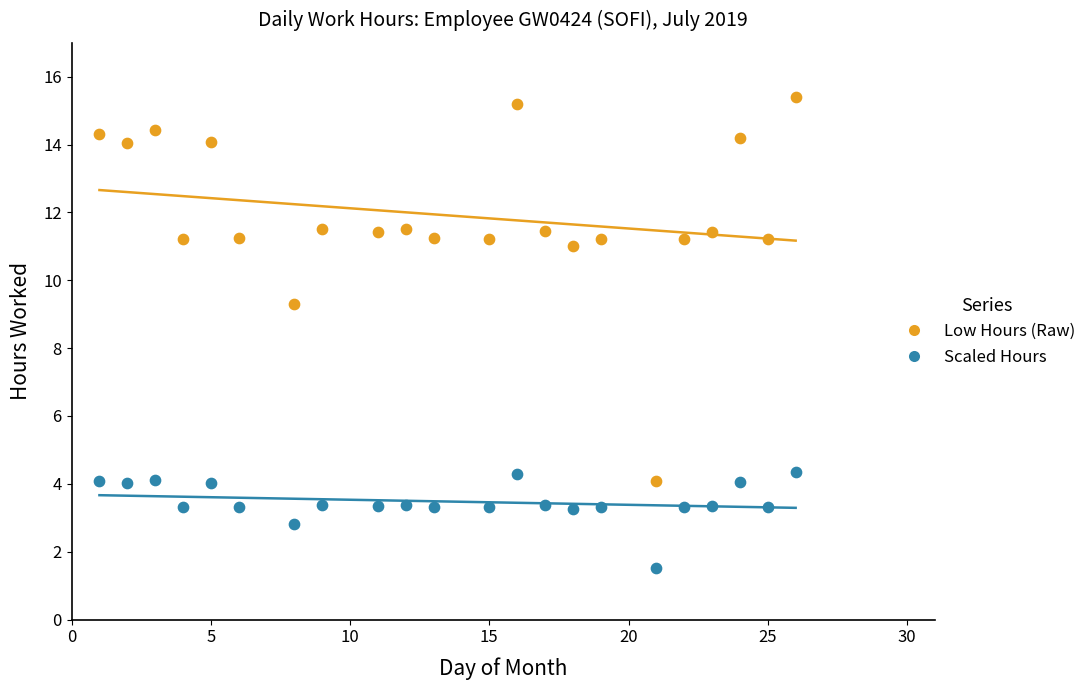

Which series reaches the maximum Y coordinate?

Low Hours (Raw)